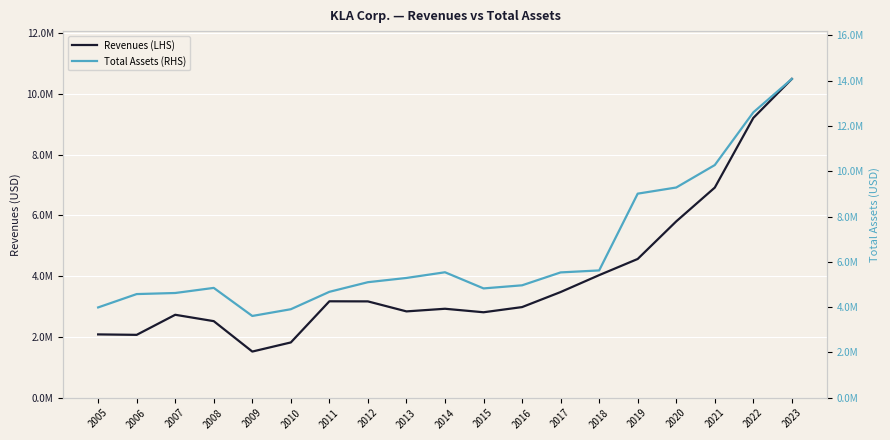

Between 2019 and 2011, which is larger?

2019